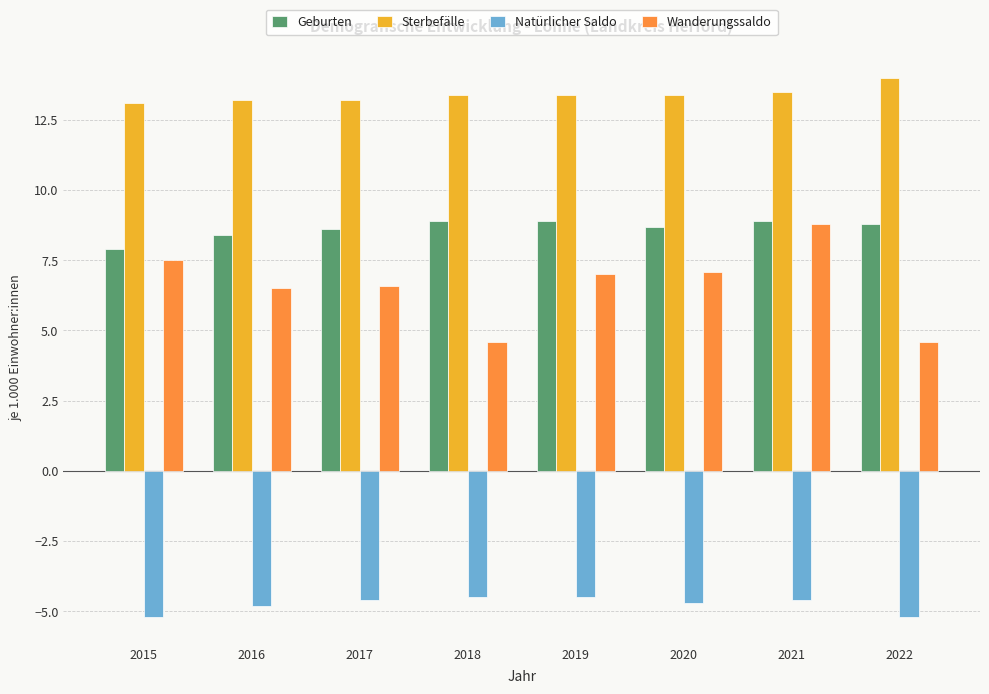

Is the value of Sterbefälle at 2022 greater than the value of Wanderungssaldo at 2021?

Yes